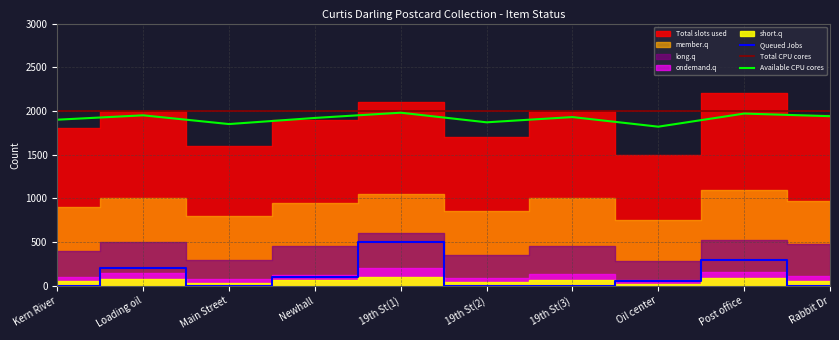

True or false: Total CPU cores and Queued Jobs cross at least once.

False